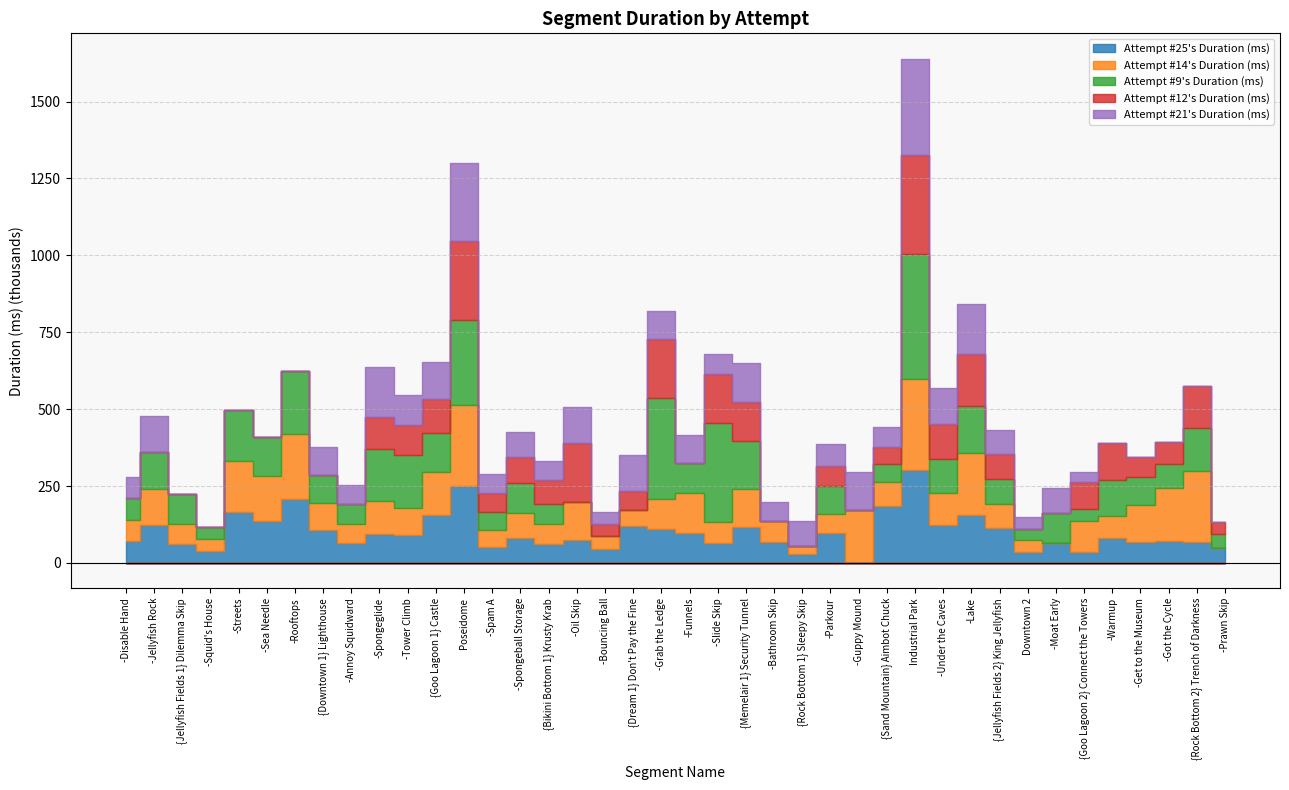

Does the chart have visible grid lines?

Yes